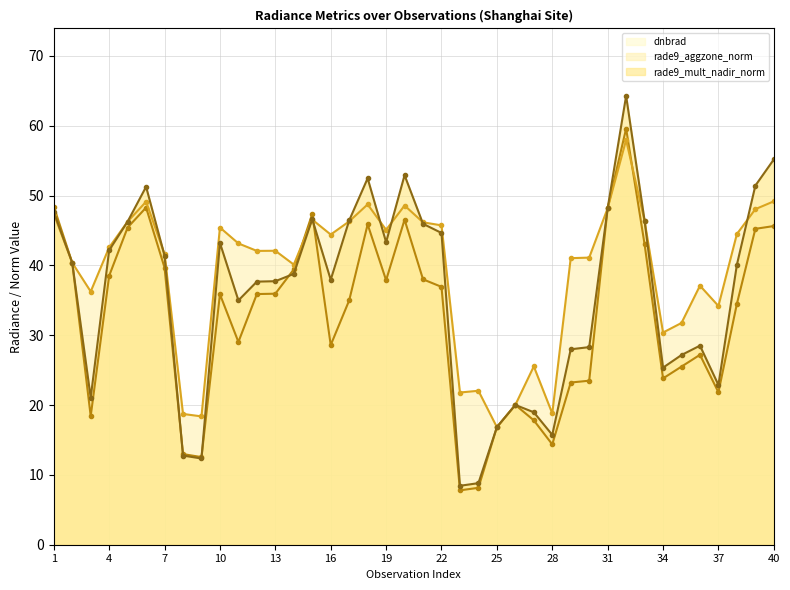

What is the spread (max minus min) of values at 37?

12.4